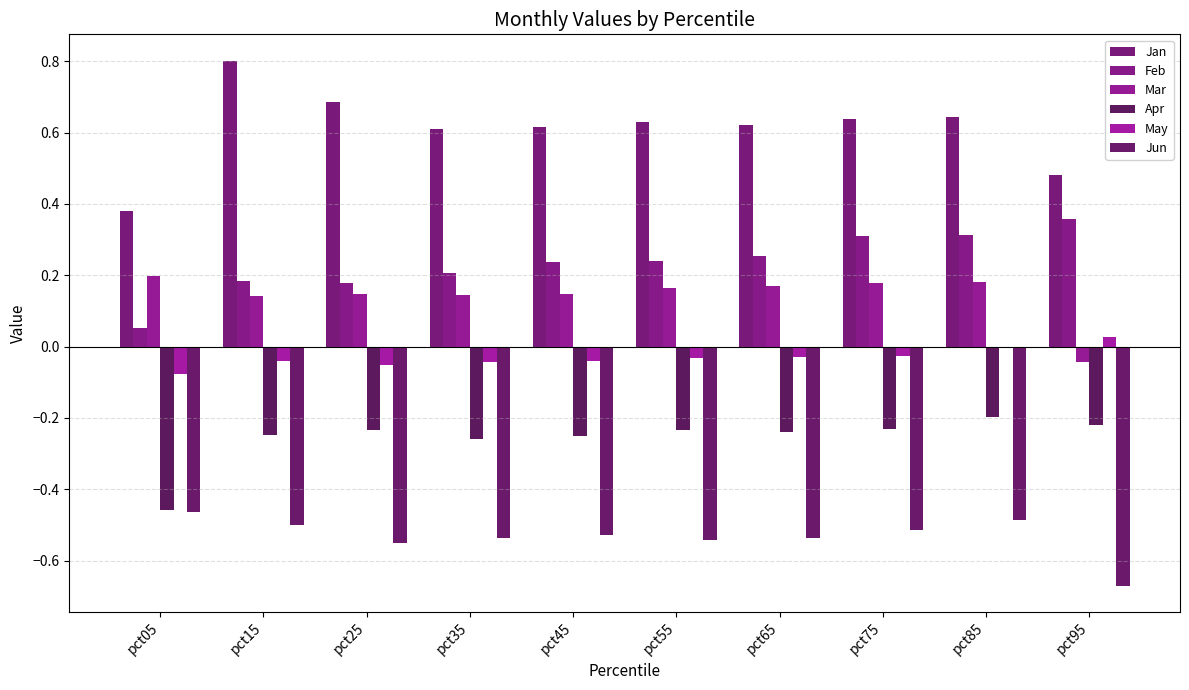

How many values in Mar are above zero?

9